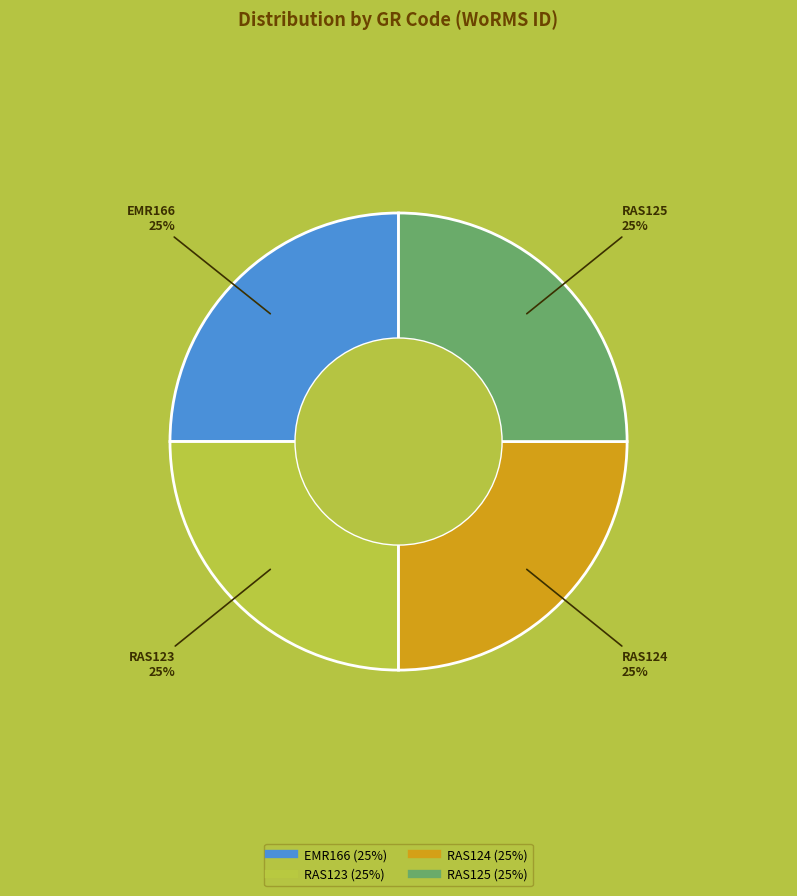

To the nearest percent, what percentage of the pie is EMR166?

25%